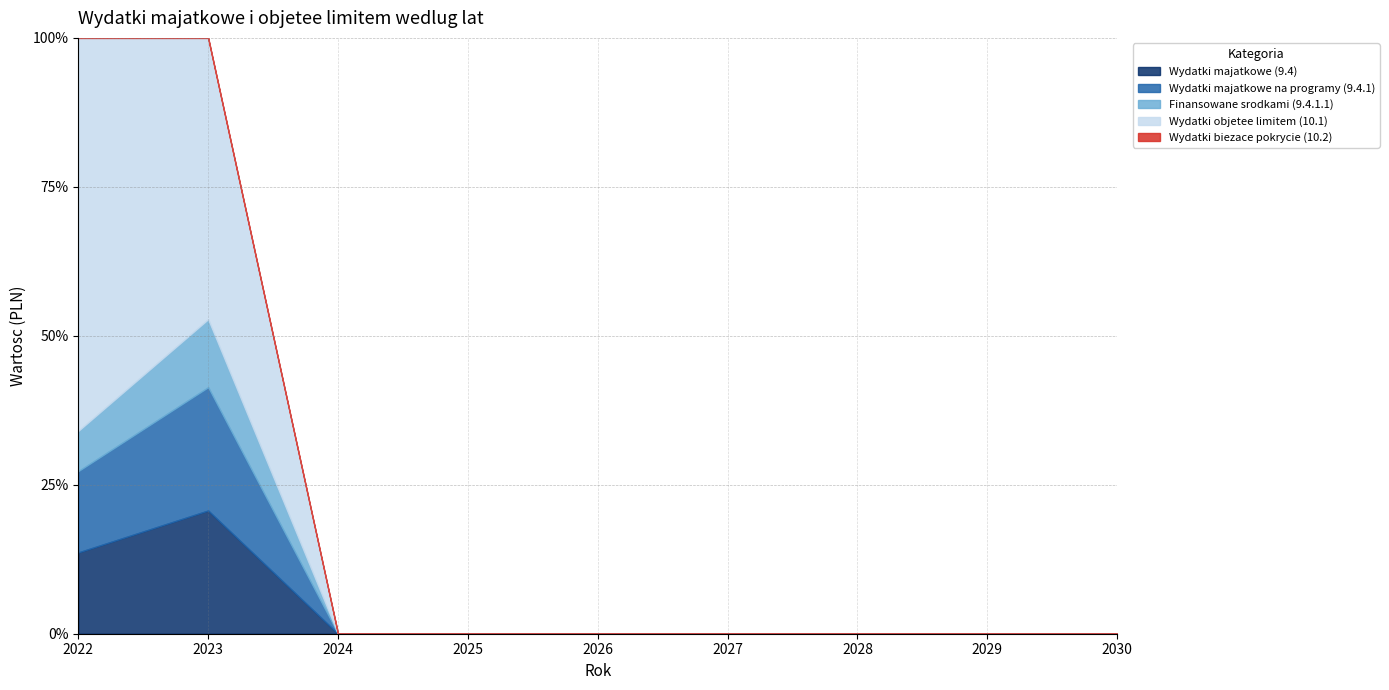

True or false: Wydatki majatkowe (9.4) has more than 2 points higher than both neighbors.

False